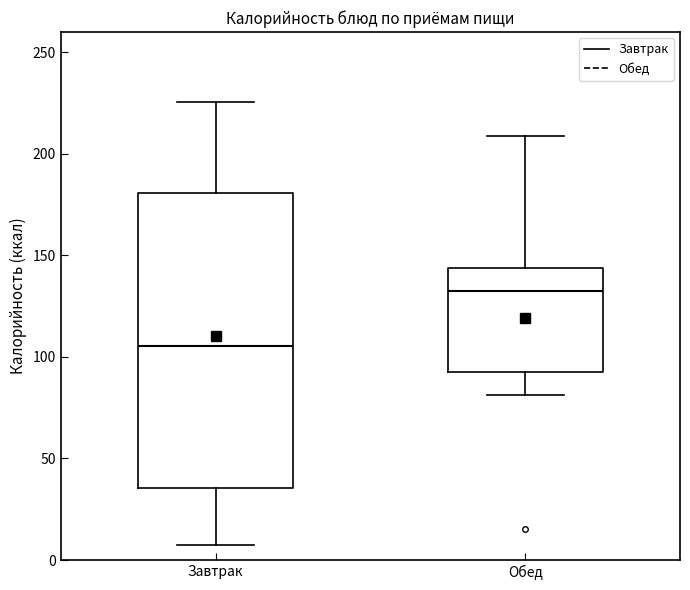

Where is the lower edge of the box for Обед on the y-axis? The values are not printed on the chart, so give them approximately, as read against the axis.

90